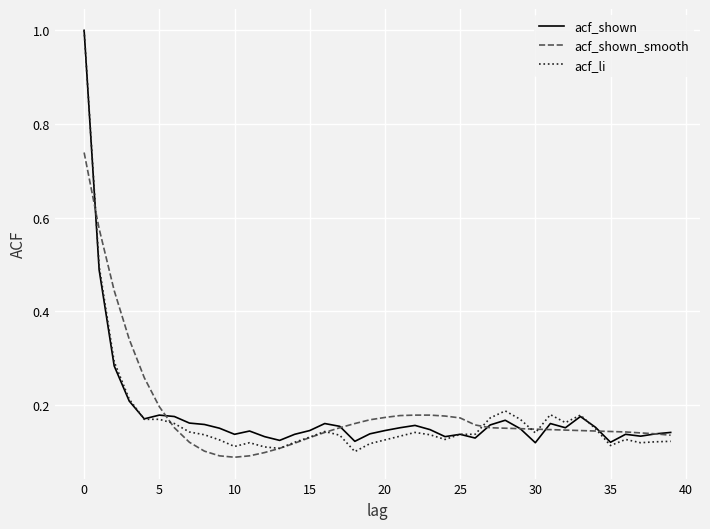

Where is acf_shown nearest to the value 0?

30